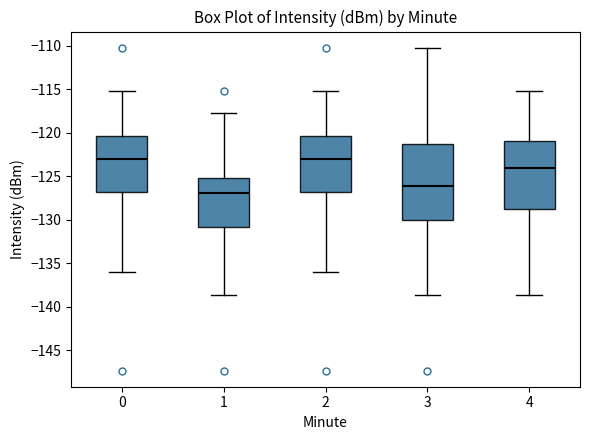

Reading left to right, read every box against the y-axis: the position of its median line, the range the box covers, and the ends of its whiskers. The values are not printed on the chart, so give them approximately, as read against the axis.

0: median -123.0, box -127.0 to -120.5, whiskers -136.0 to -115.0
1: median -127.0, box -131.0 to -125.0, whiskers -138.5 to -117.5
2: median -123.0, box -127.0 to -120.5, whiskers -136.0 to -115.0
3: median -126.0, box -130.0 to -121.5, whiskers -138.5 to -110.0
4: median -124.0, box -129.0 to -121.0, whiskers -138.5 to -115.0